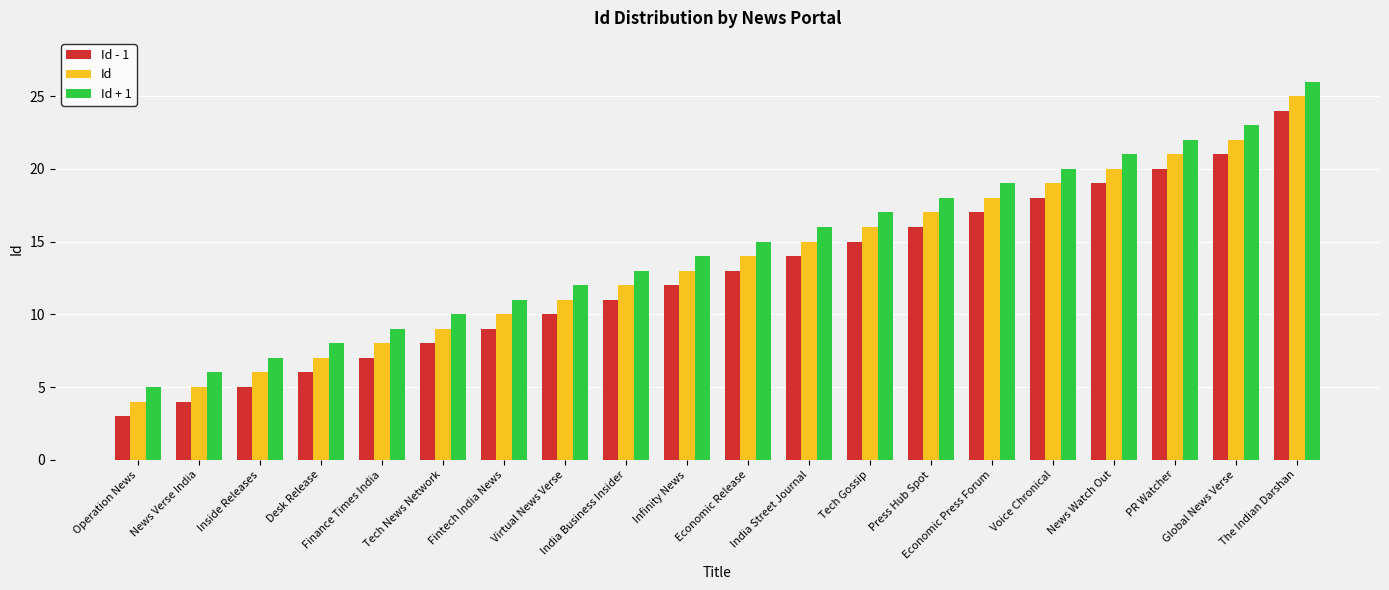

What is the label of the 16th bar from the right?

Finance Times India